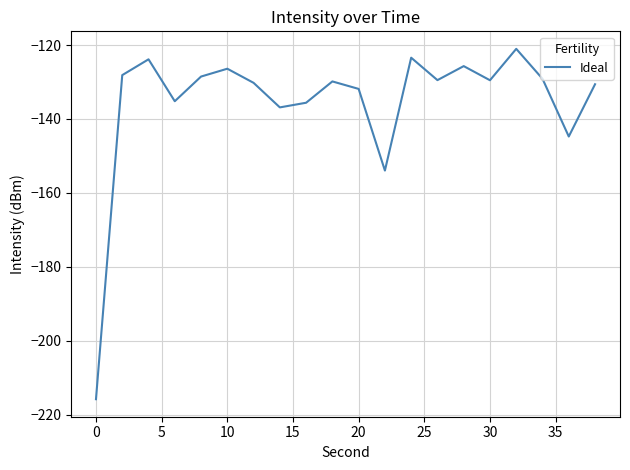

What is the minimum value shown in the chart?

-215.8